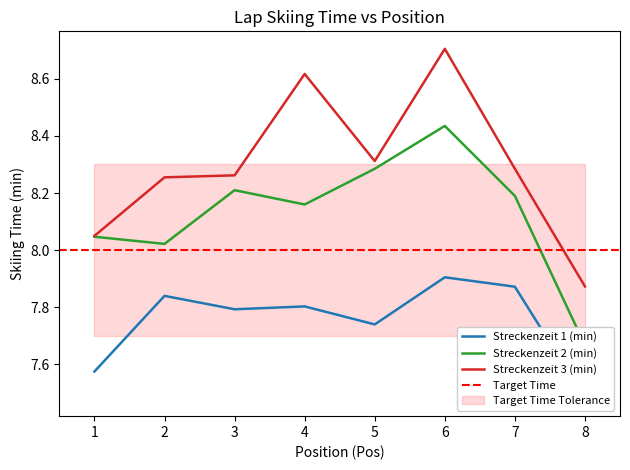

The value of Streckenzeit 1 (min) at 7 is 11.1. True or false?

False